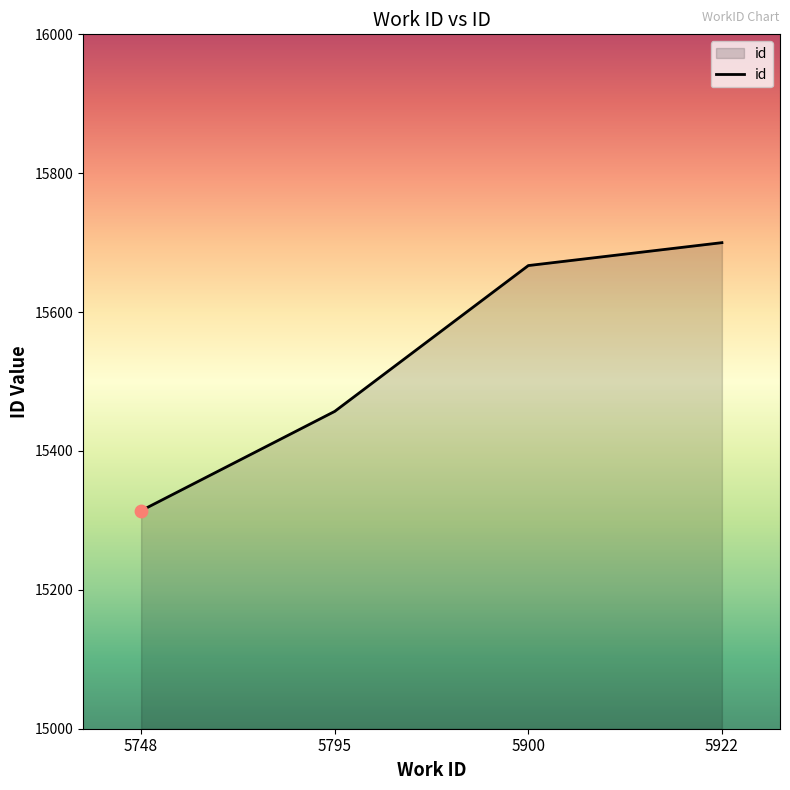

What is the change in value from 5795 to 5922?

+243